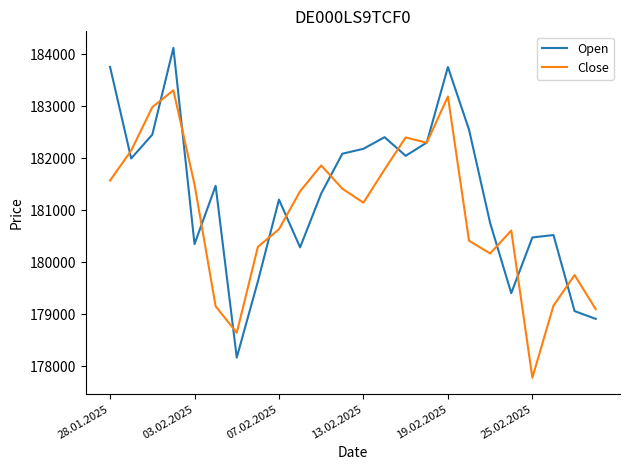

Rank the series by their maximum value, from lowest to highest.

Close, Open